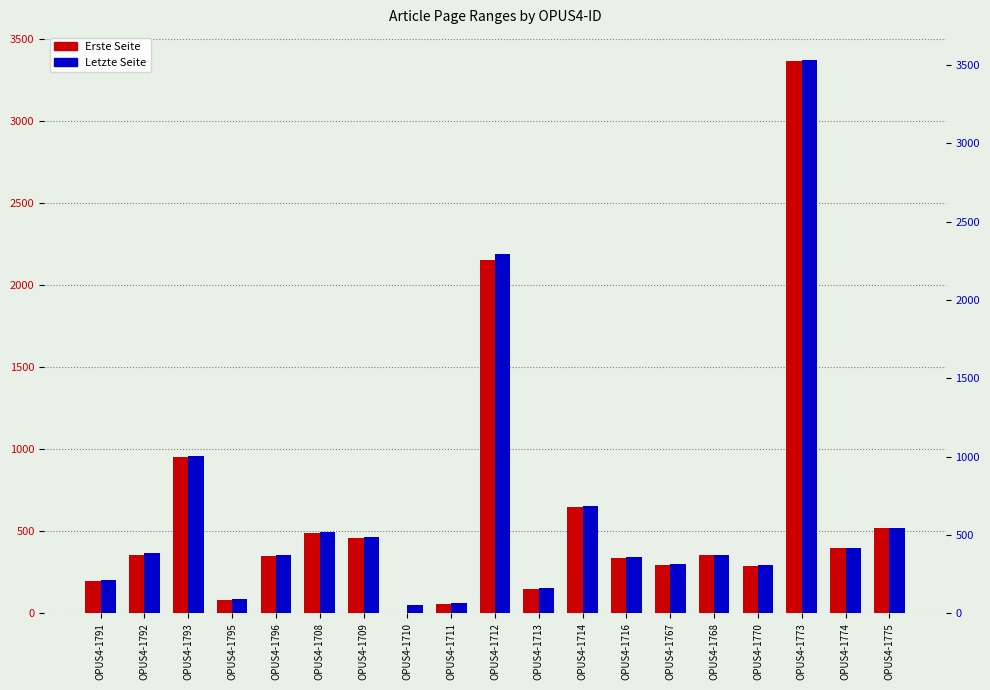

Count the number of categories in the chart.

19